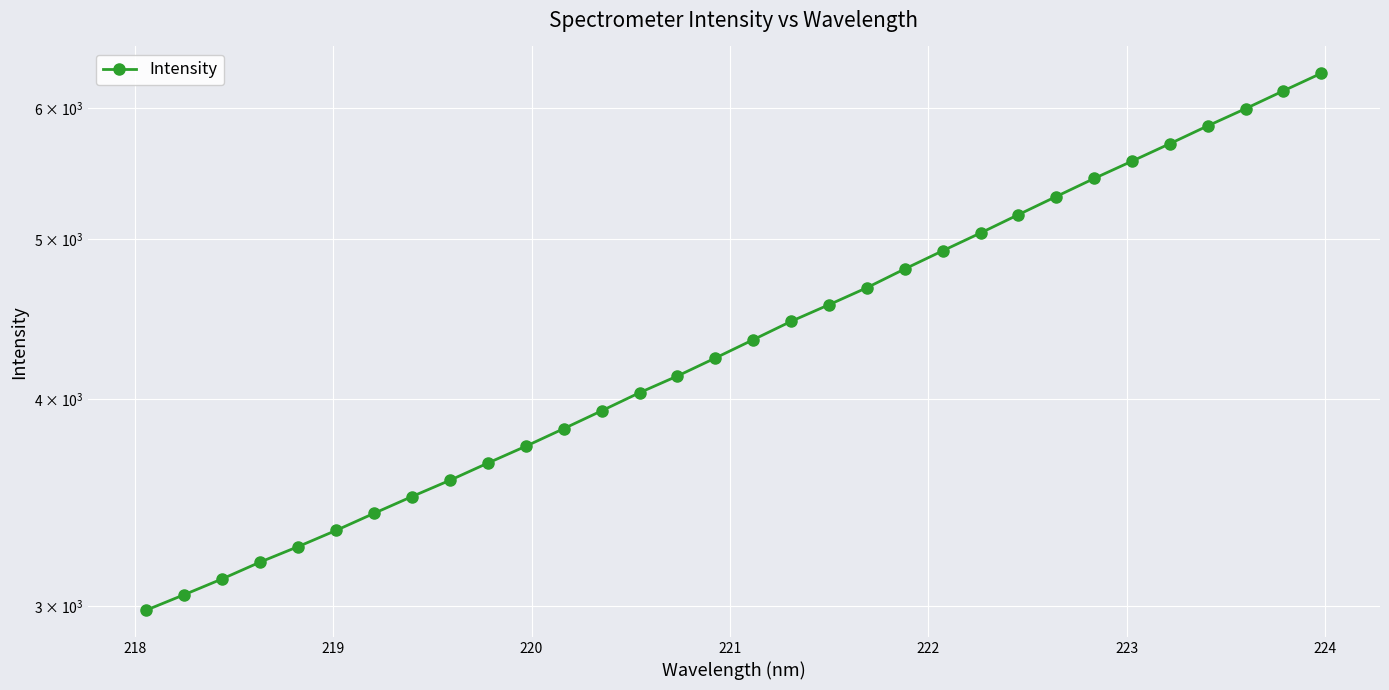

What is the maximum value shown in the chart?

6300.1